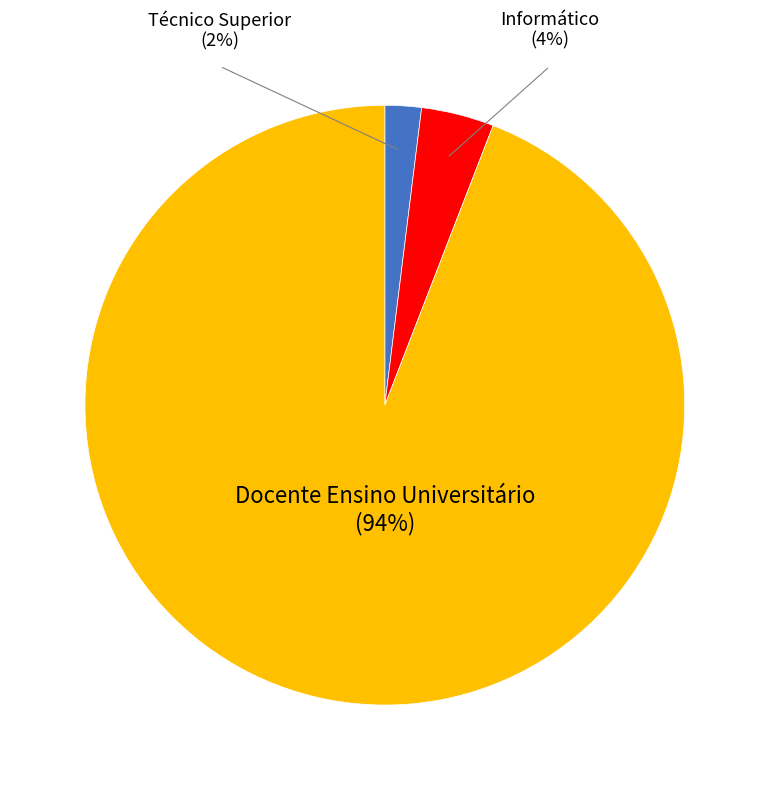

Do Informático and Docente Ensino Universitário together represent more than half of the pie?

Yes